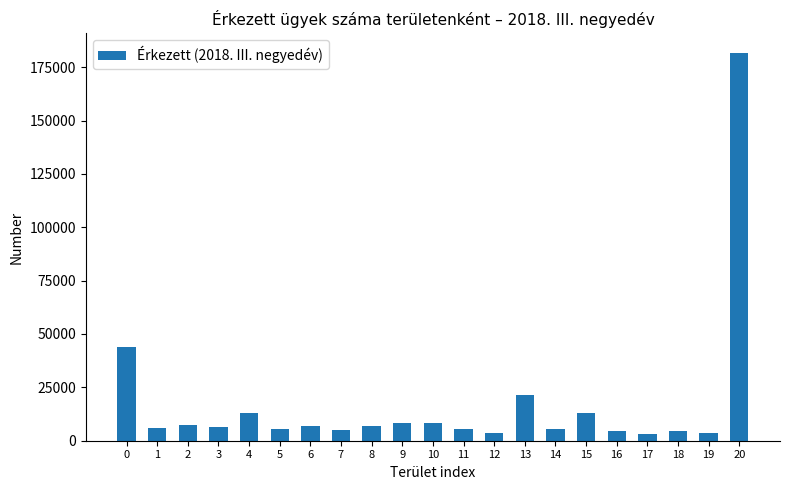

What is the value of the 12th bar from the left?

5305